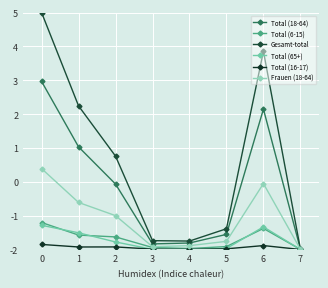

What is the difference between the maximum and minimum values in the Frauen (18-64) series?

2.4